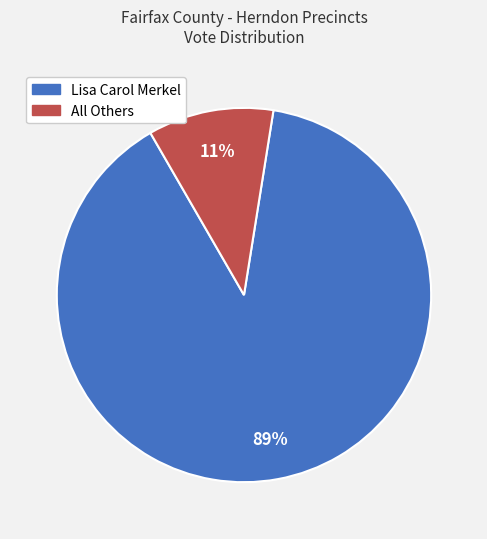

What percentage is the Lisa Carol Merkel slice, to the nearest percent?

89%